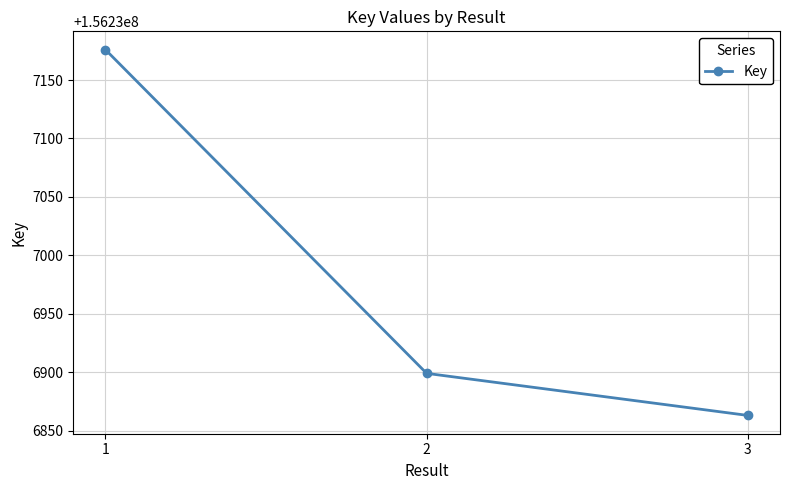

What is the ratio of the value at 3 to the value at 2?

1.0